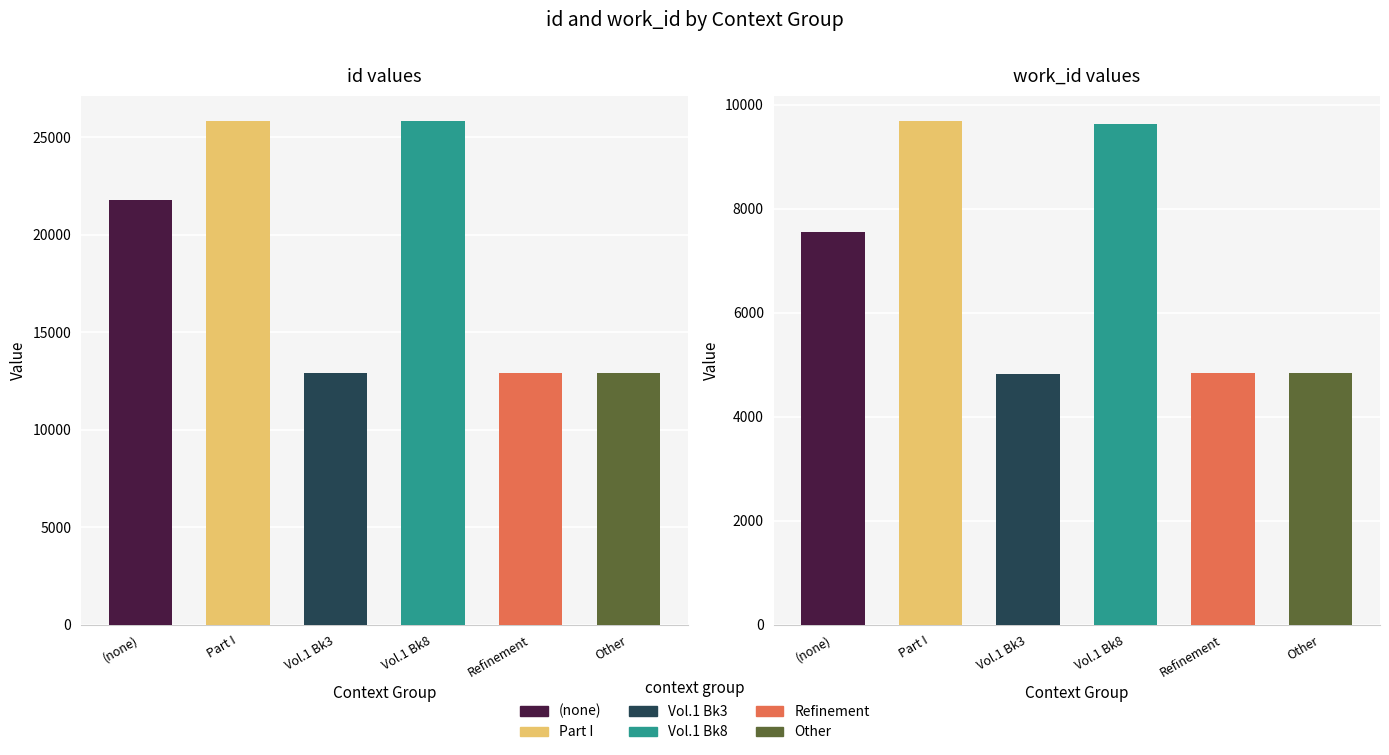

Rank the series by their average value, from highest to lowest.

id, work_id